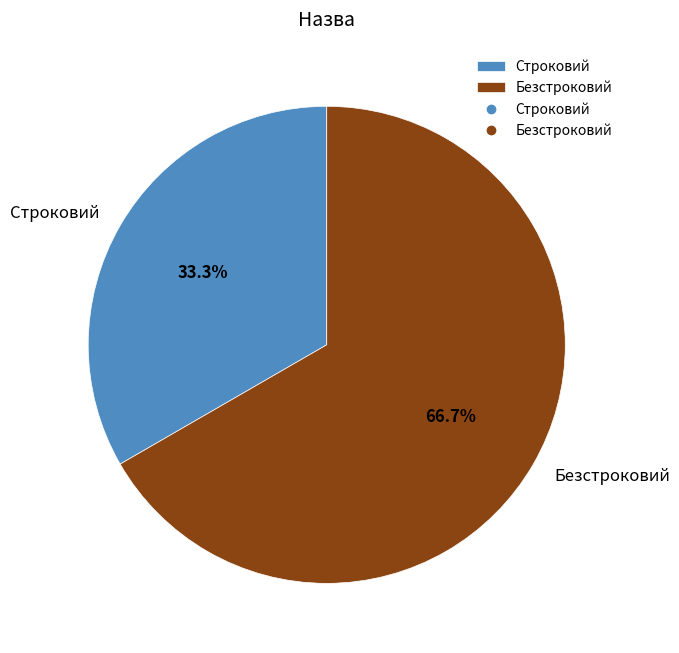

Which slice is the smallest?

Строковий